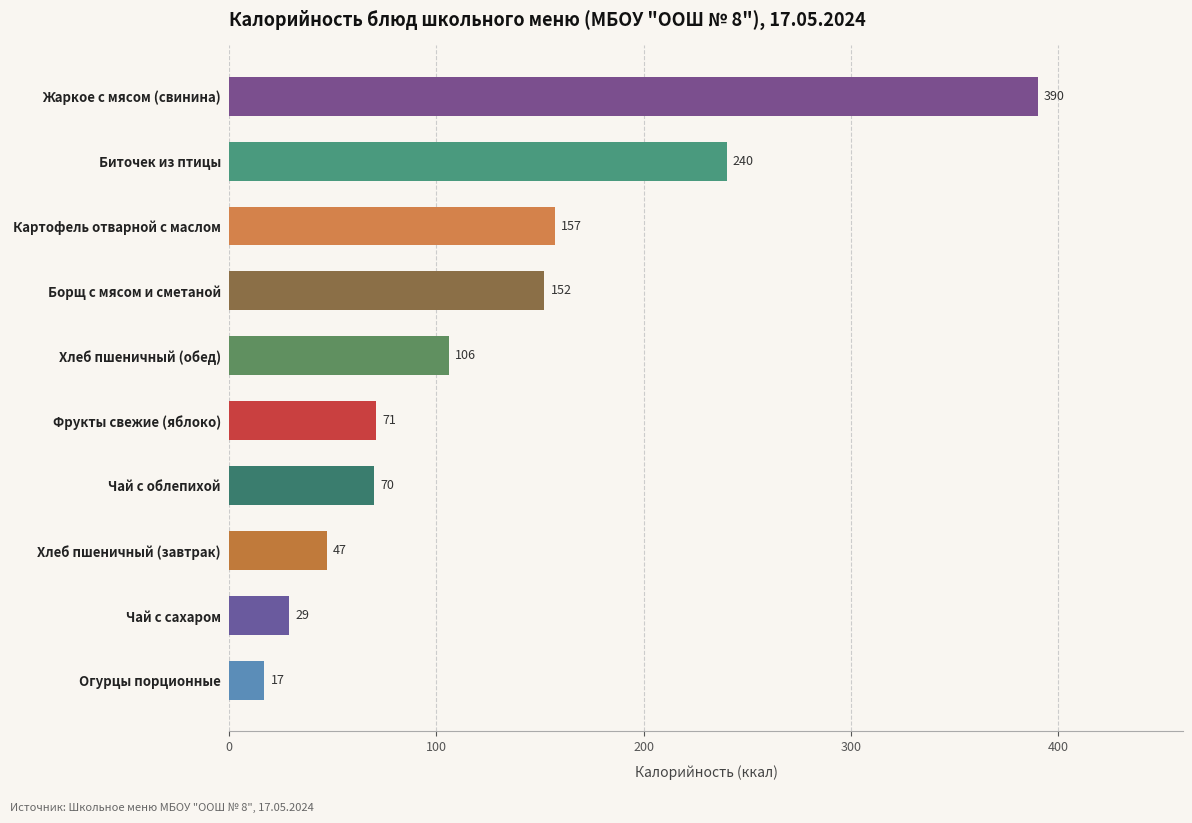

What is the change in value from Огурцы порционные to Биточек из птицы?

+223